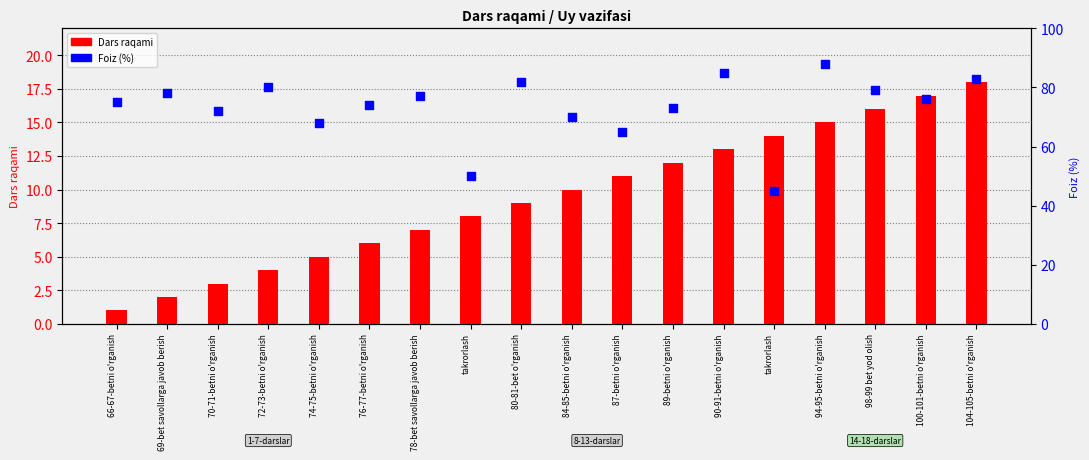

Which series reaches the minimum Y coordinate?

Dars raqami